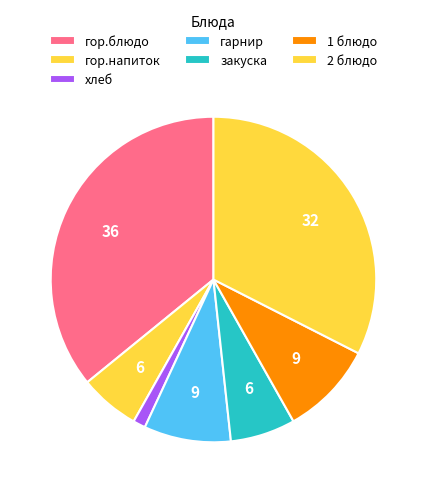

How many slices are in this pie chart?

7